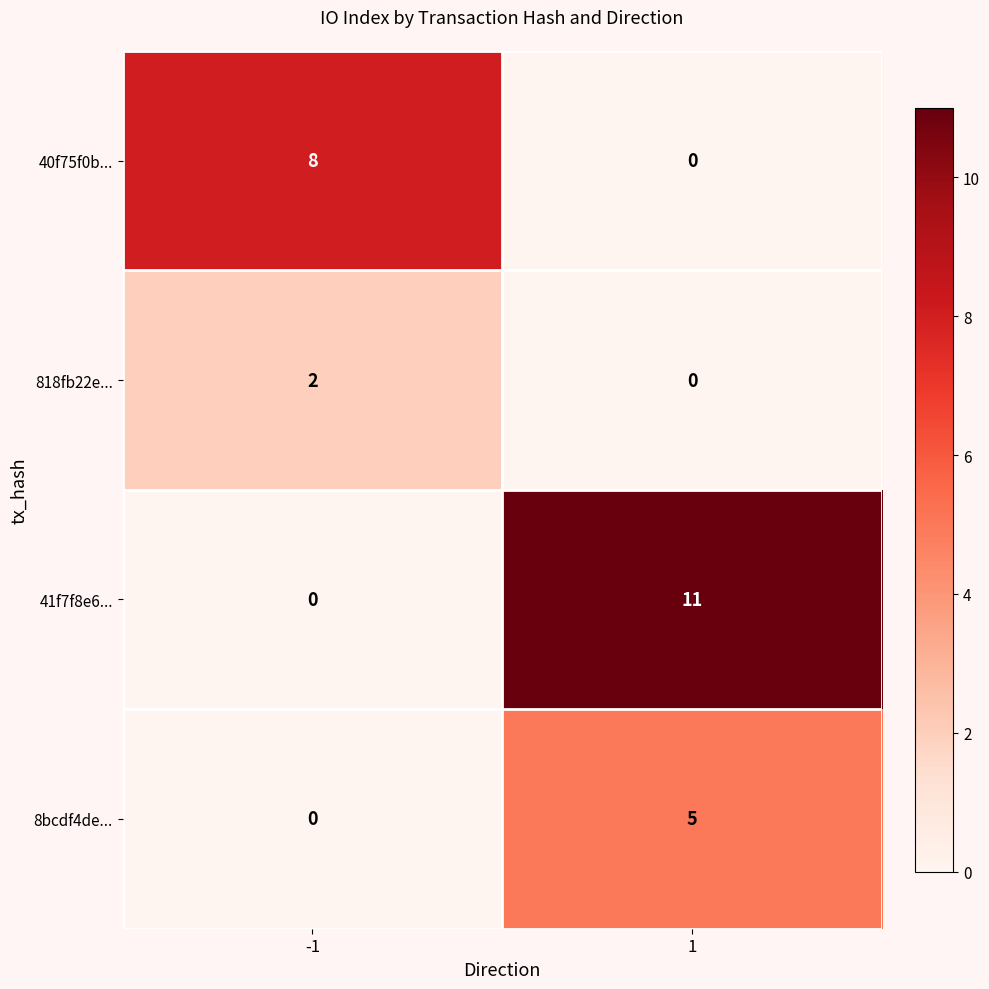

What is the difference between the maximum and minimum values in the 41f7f8e6... series?

11